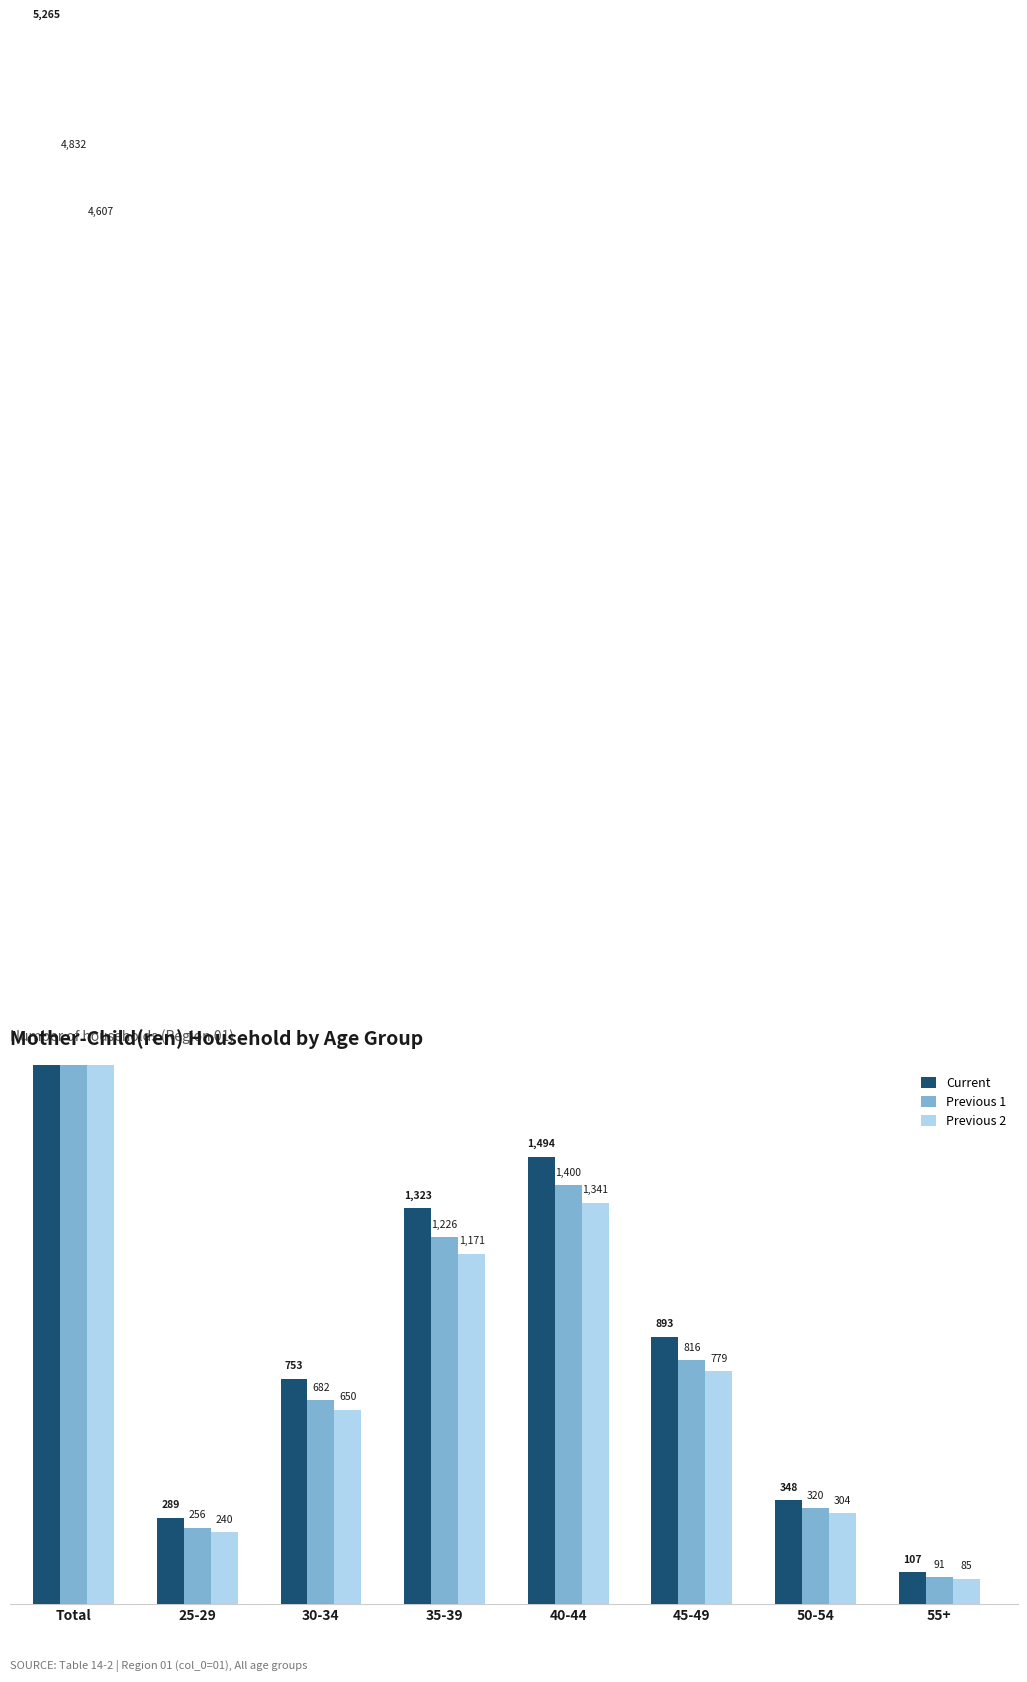

How many bars are there in each group?

3